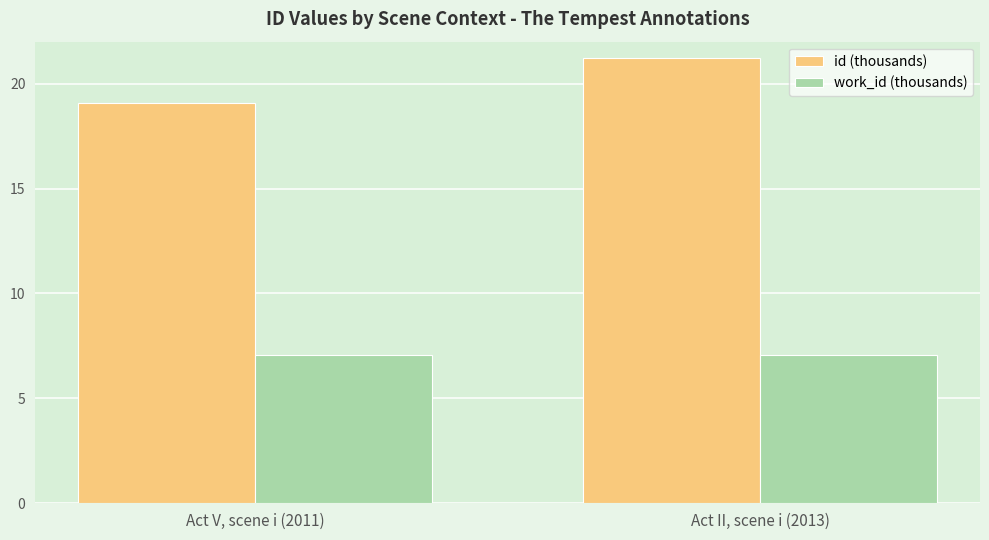

At how many categories does at least one series exceed 18?

2